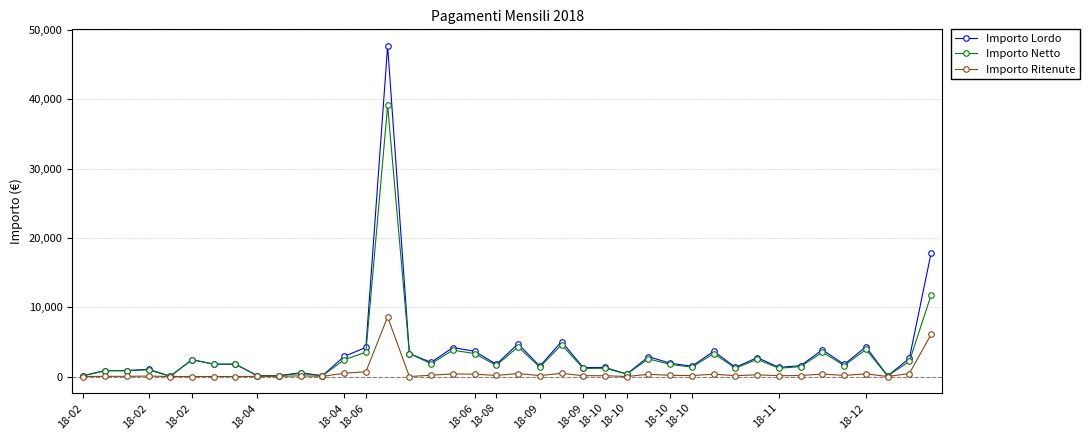

List the series in order of their peak value, highest first.

Importo Lordo, Importo Netto, Importo Ritenute